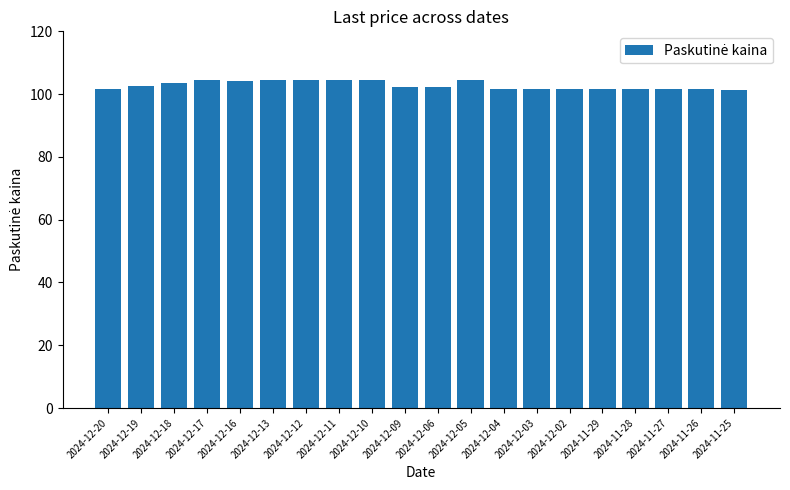

What is the minimum value shown in the chart?

101.5